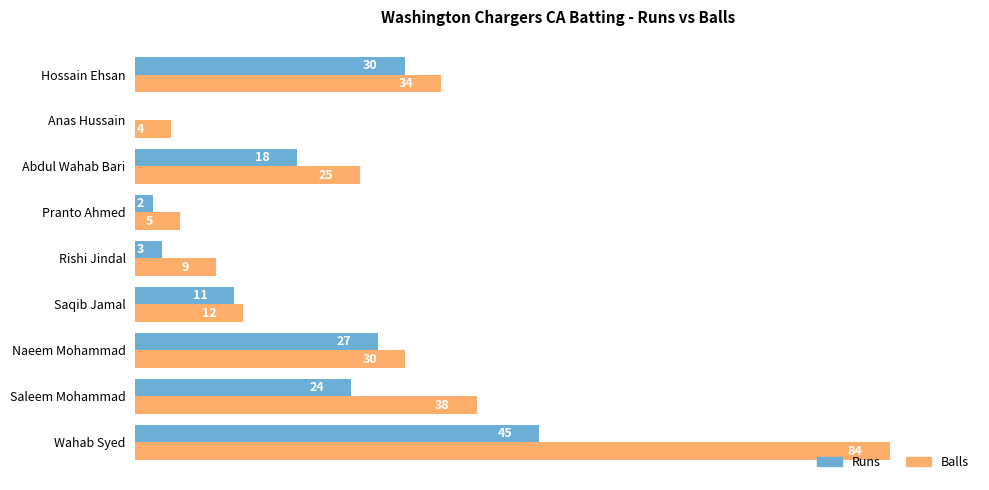

Is the value of Runs at Abdul Wahab Bari greater than the value of Balls at Pranto Ahmed?

Yes